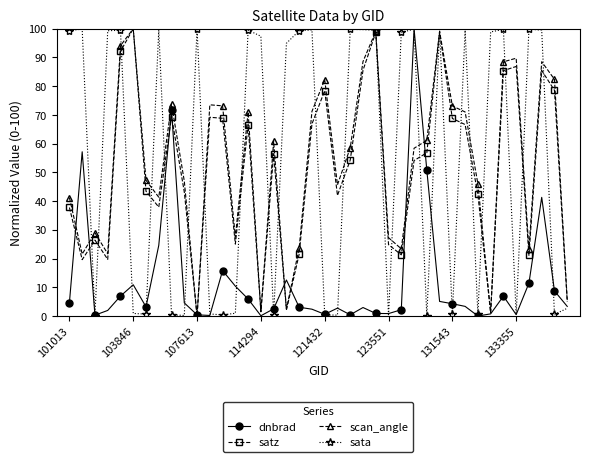

What is the greatest value displayed?

100.0